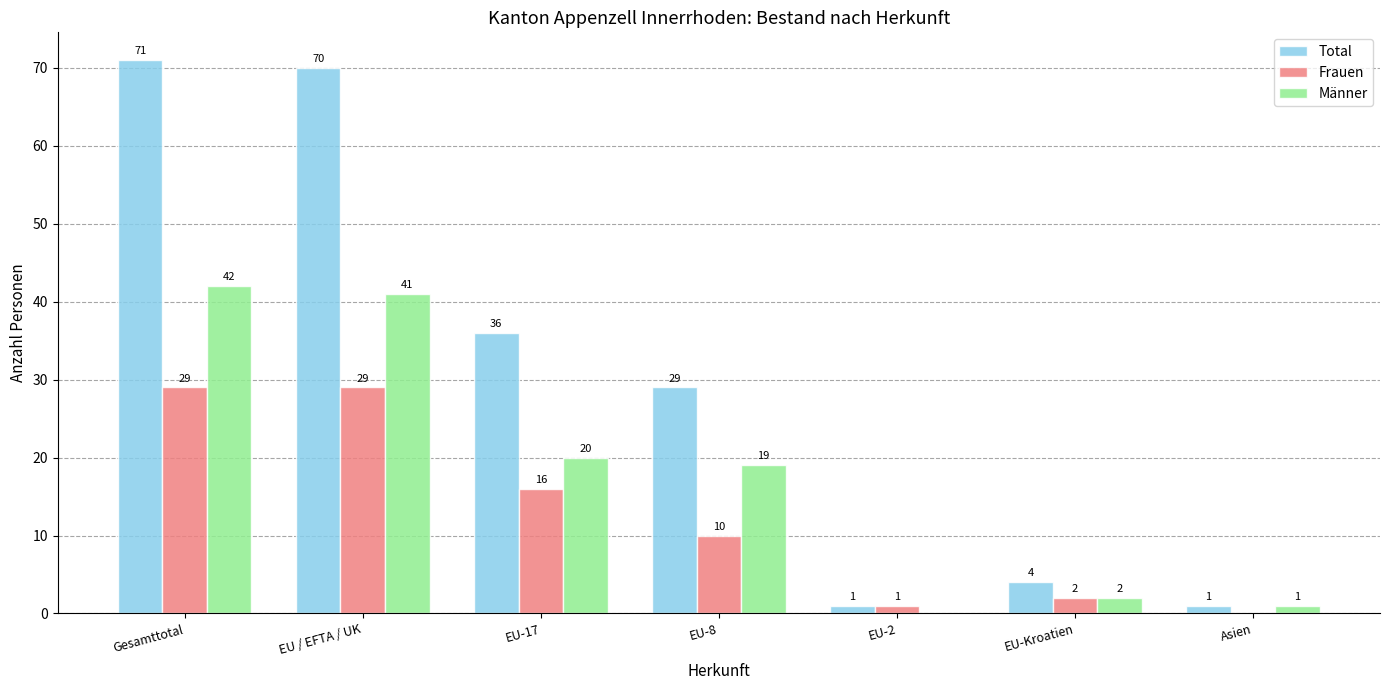

How many values in Männer are above zero?

6